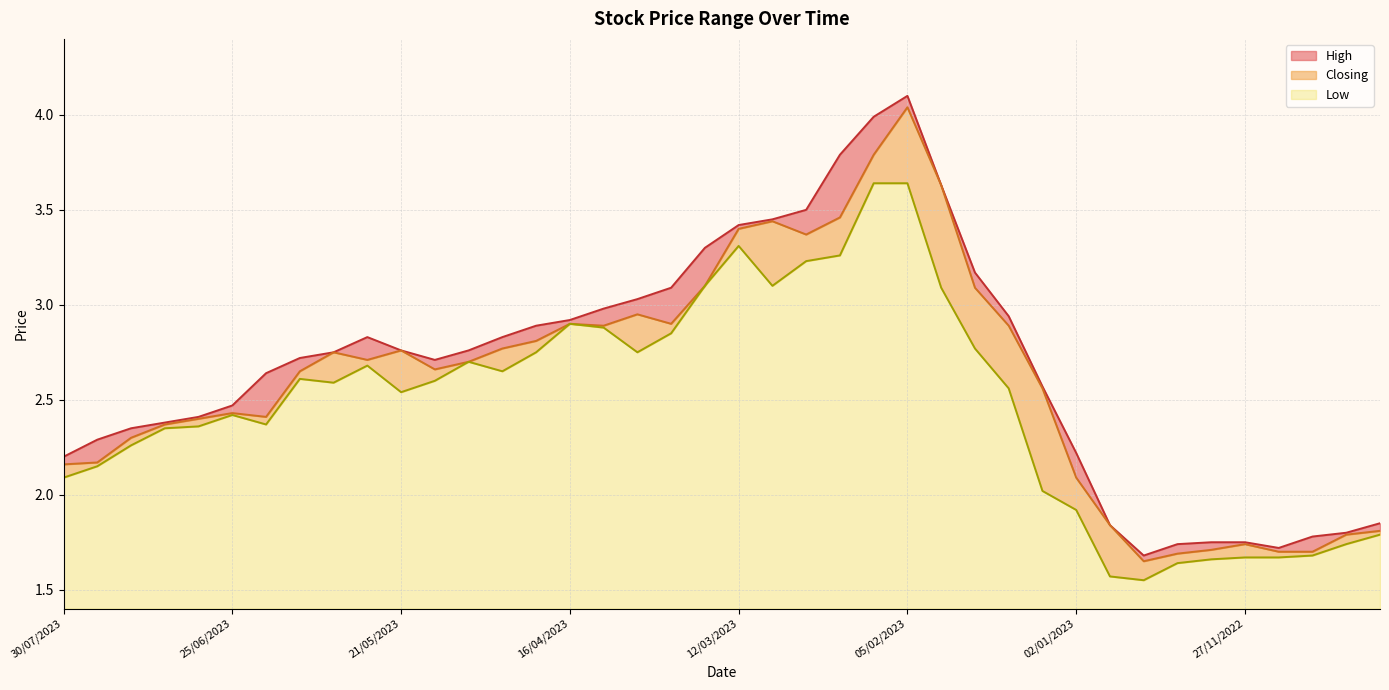

True or false: Closing and Low intersect in this chart.

False